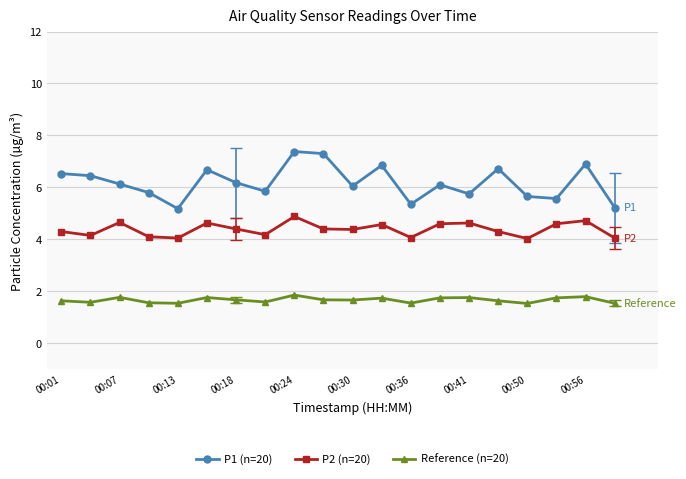

Count the Reference (n=20) values in the range 1 to 2.

20